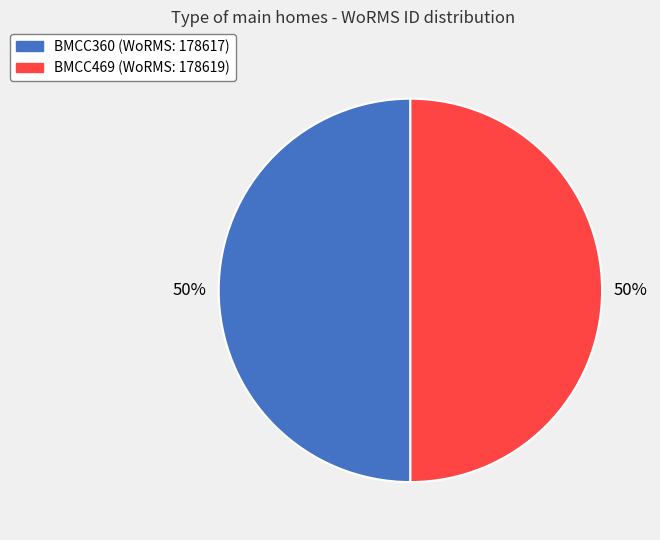

Which category has the smallest portion of the pie?

BMCC360